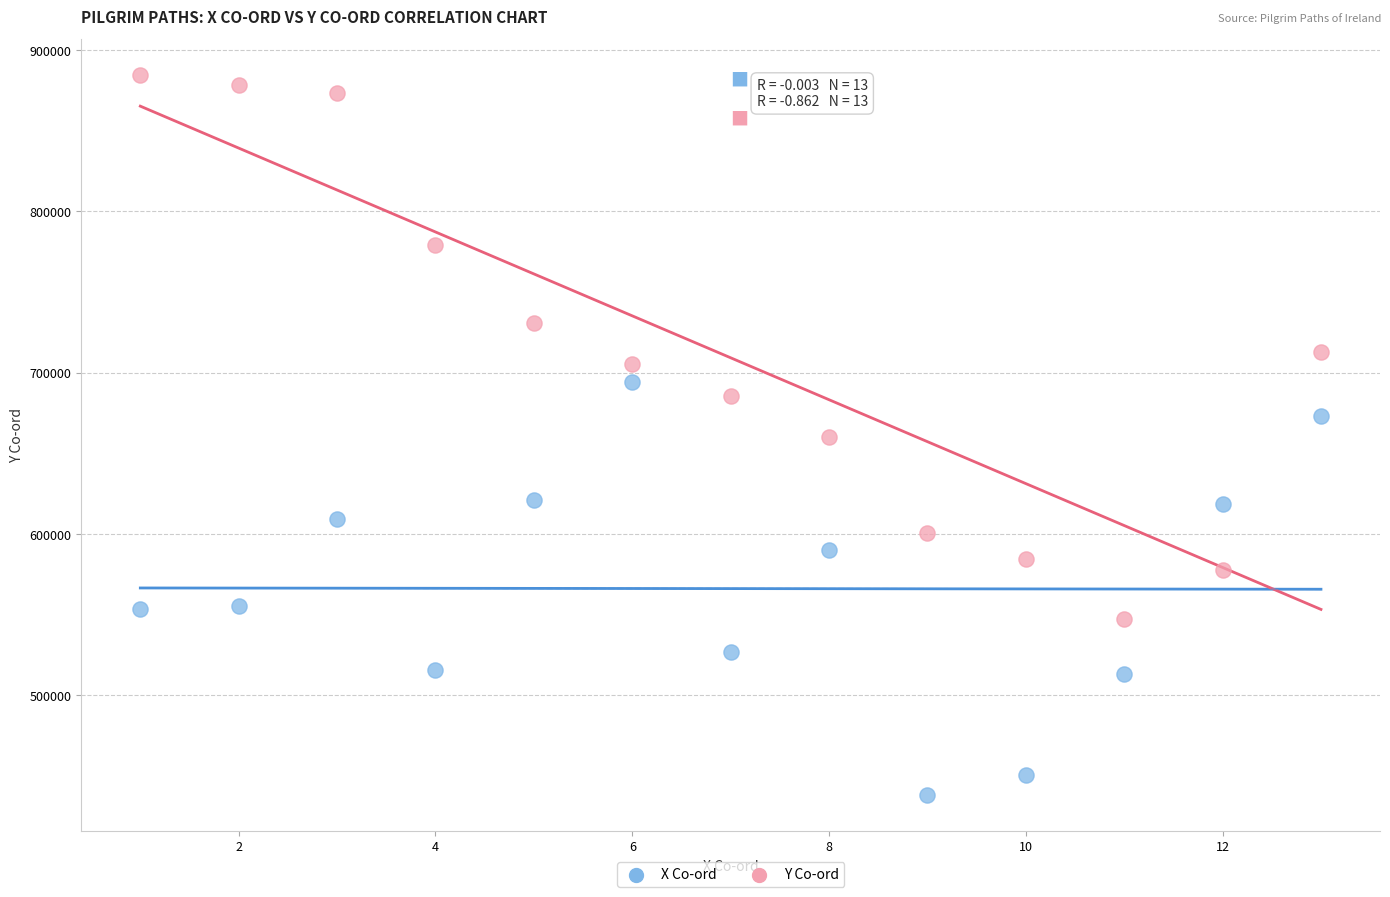

Across all data points, what is the range of Y values (max minus min)?

446200